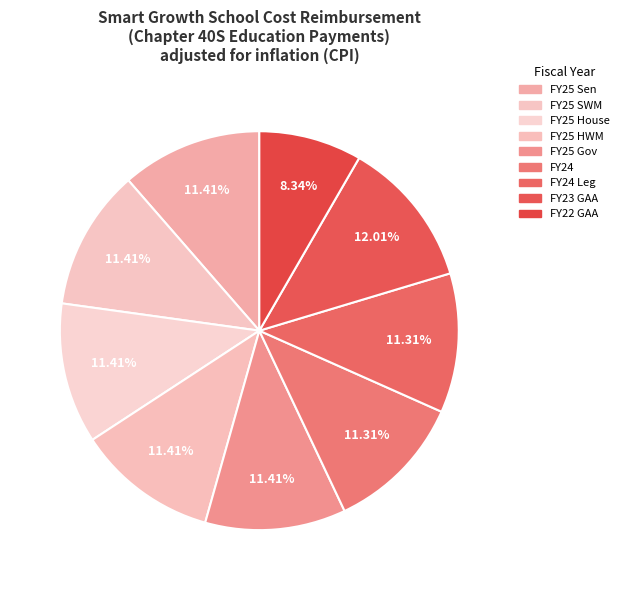

To the nearest percent, what percentage of the pie is FY25 Sen?

11%